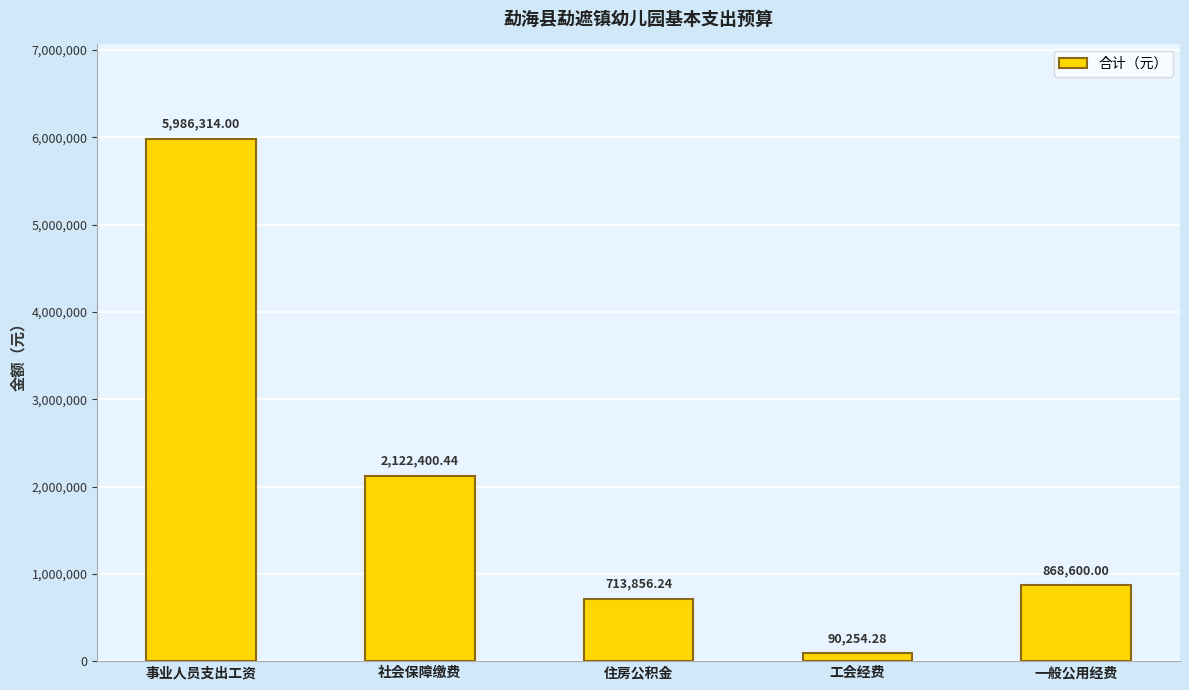

What is the greatest value displayed?

5986314.0